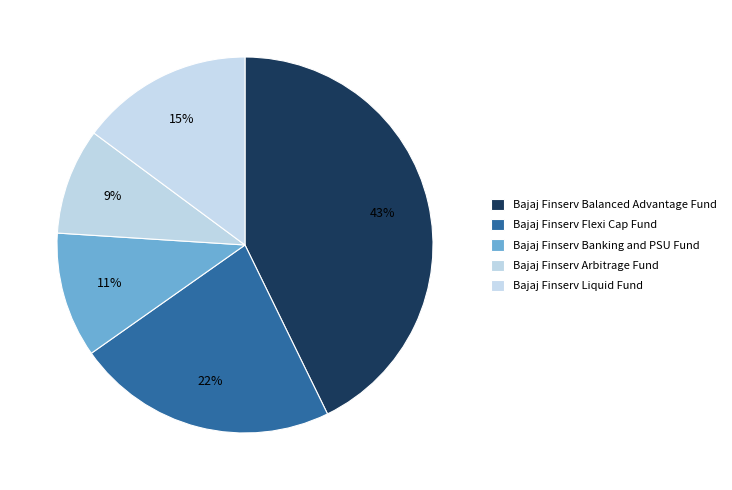

Does any single category account for the majority?

No